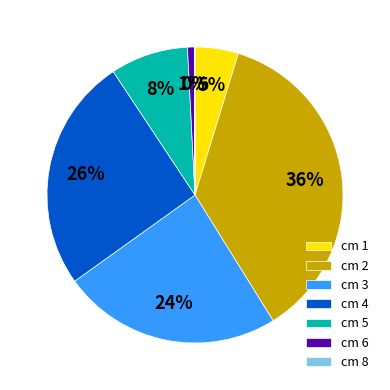

True or false: cm 3 accounts for 24% of the total.

True